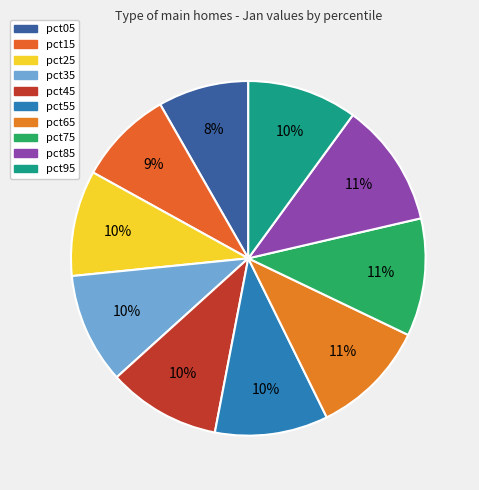

Rank the categories by value from highest to lowest.

pct85, pct75, pct65, pct55, pct45, pct35, pct95, pct25, pct15, pct05